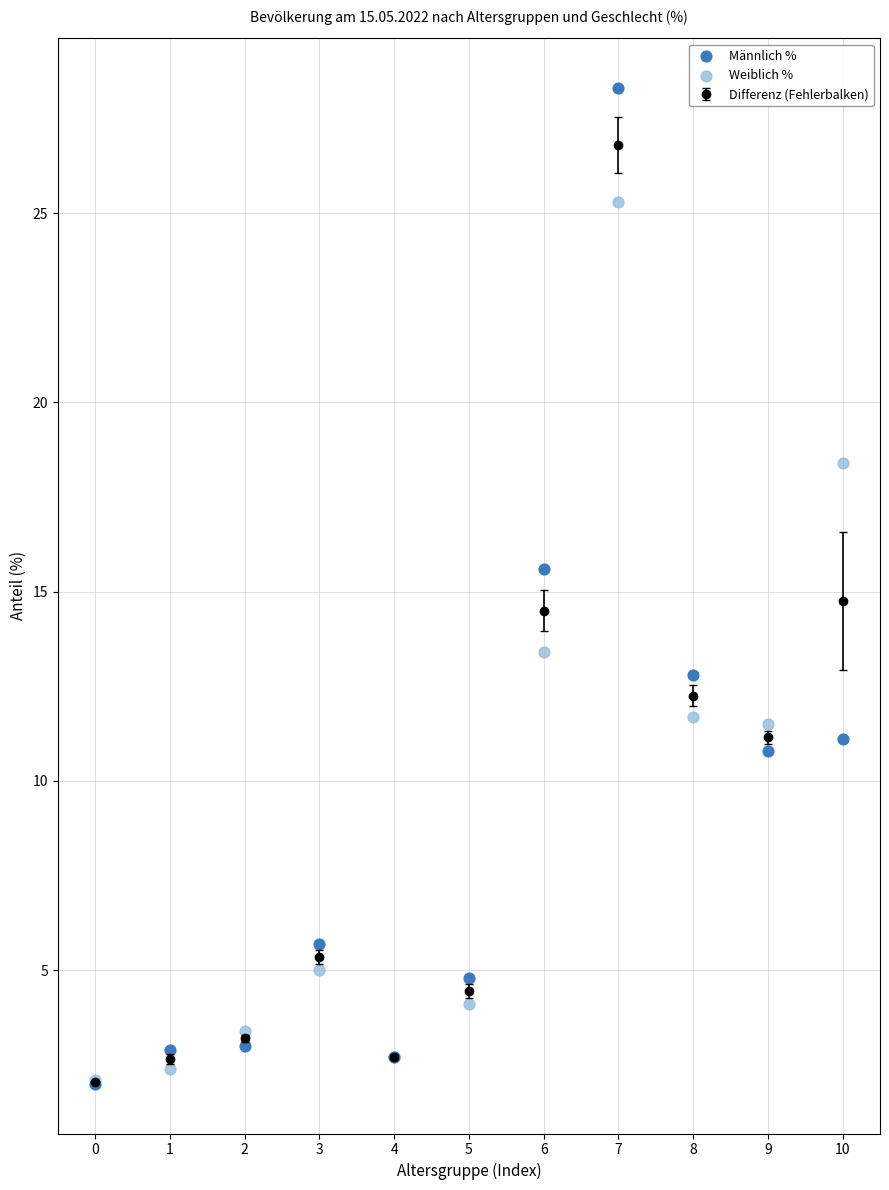

In the Männlich % series, what Y value is closest to 15?

15.6